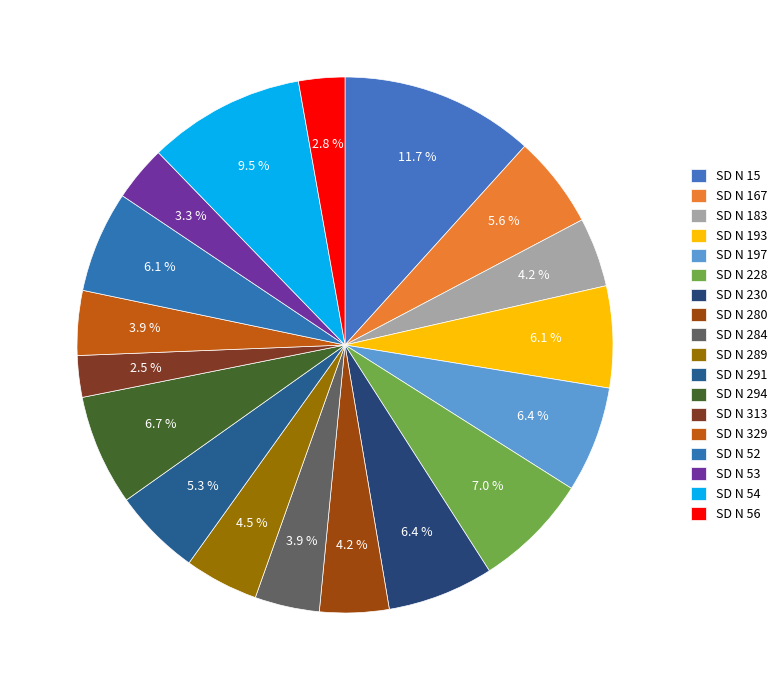

Is there a majority slice in this chart?

No